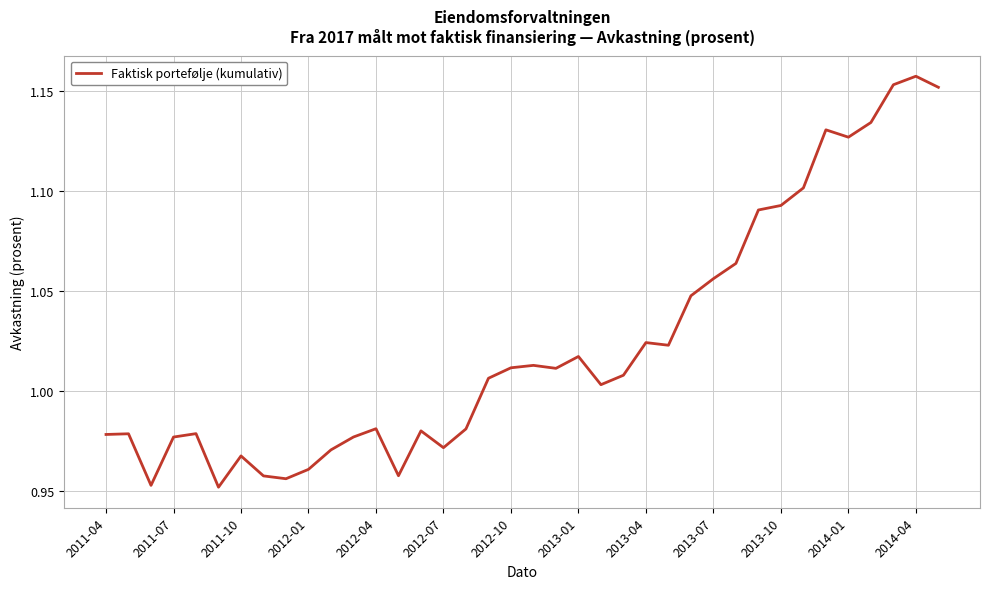

What is the greatest value displayed?

1.2